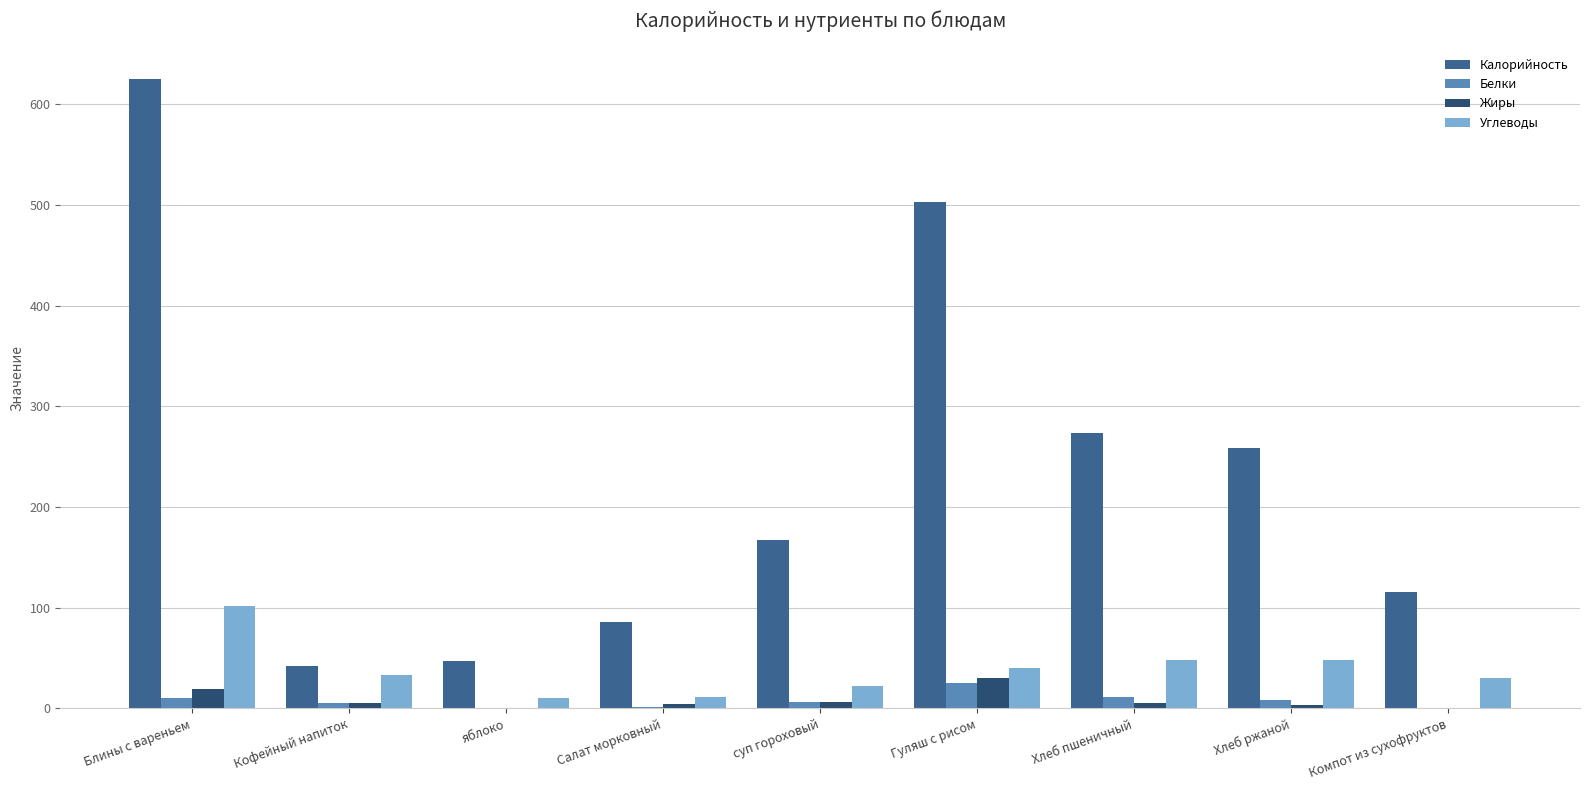

What is the total value across all series at Хлеб пшеничный?

338.0